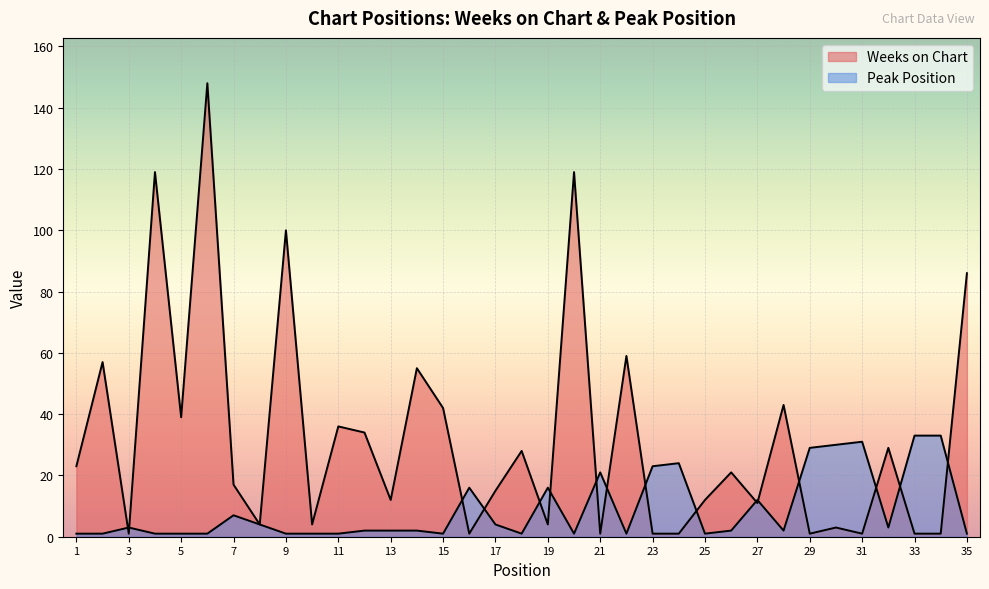

At how many categories does at least one series exceed 30?

16